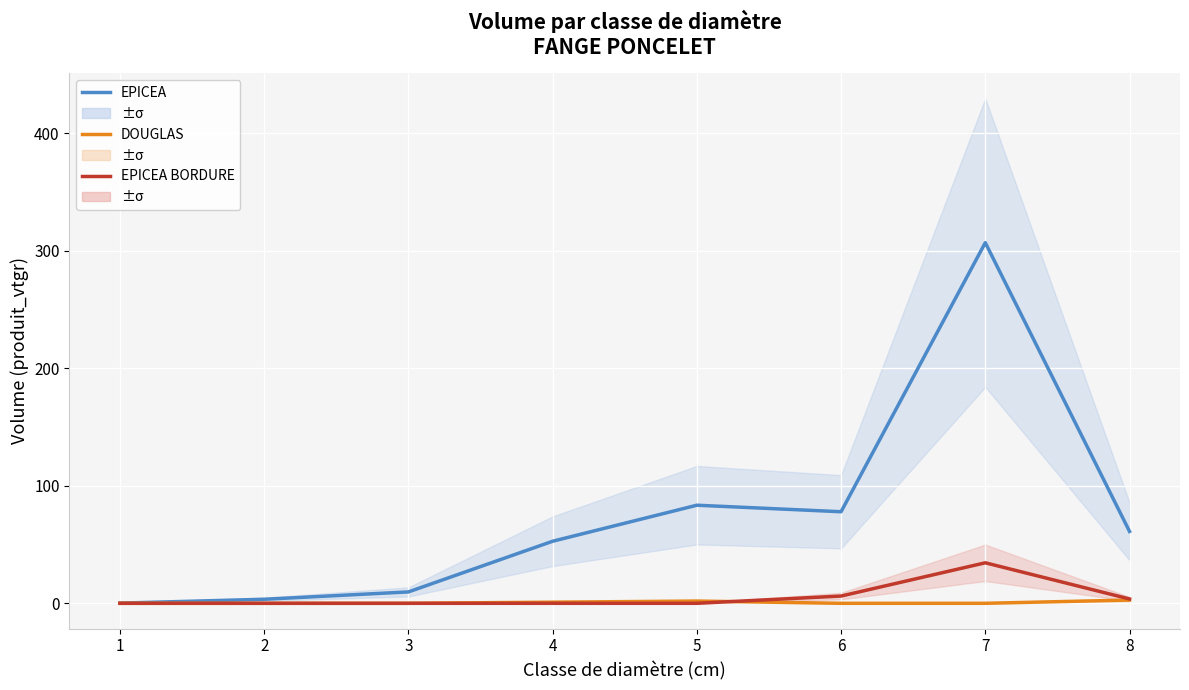

What is the difference between the maximum and second lowest values in the EPICEA BORDURE series?

34.5